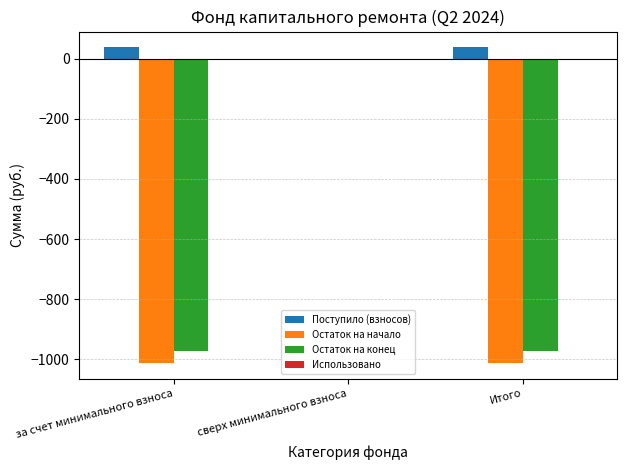

Which series changed the most between сверх минимального взноса and Итого?

Остаток на начало